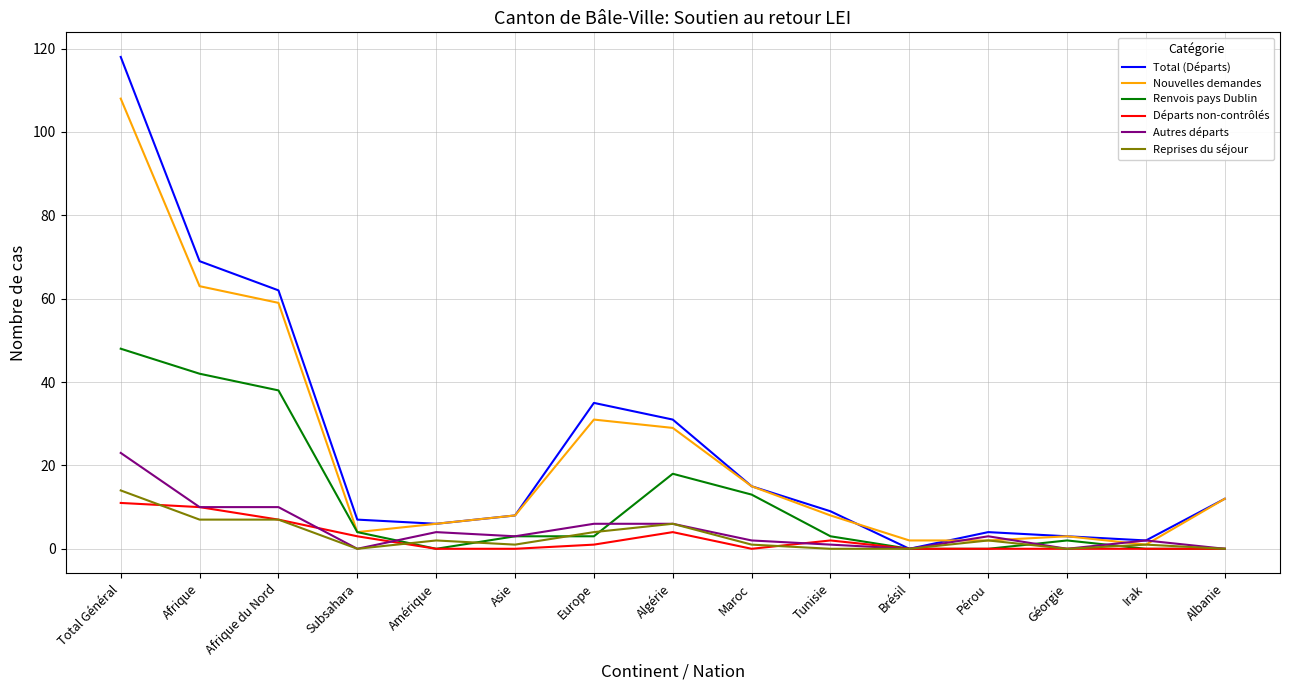

The value of Total (Départs) at Afrique is 91. True or false?

False